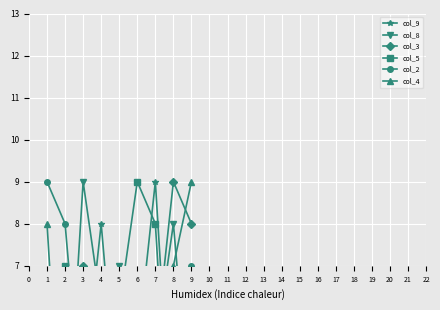

What is the sum of all col_4 values?

45